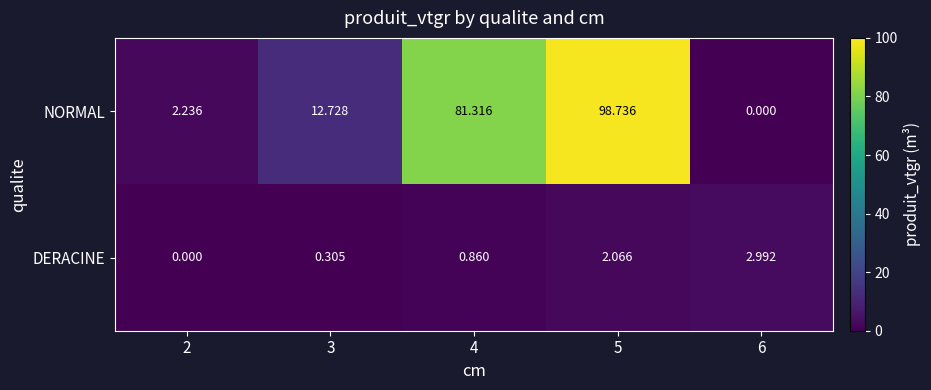

List the series in order of their peak value, lowest first.

DERACINE, NORMAL